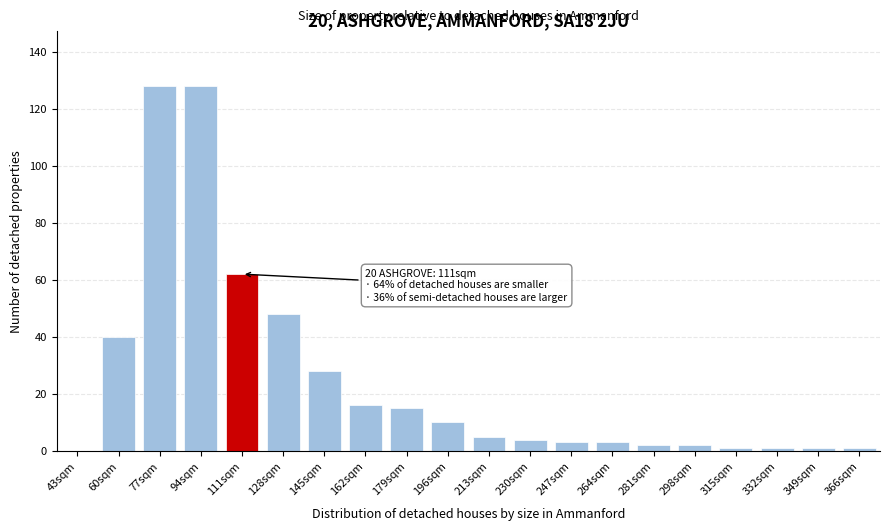

Reading right to left, extract all data points from this chart.

366sqm=1	349sqm=1	332sqm=1	315sqm=1	298sqm=2	281sqm=2	264sqm=3	247sqm=3	230sqm=4	213sqm=5	196sqm=10	179sqm=15	162sqm=16	145sqm=28	128sqm=48	111sqm=62	94sqm=128	77sqm=128	60sqm=40	43sqm=0